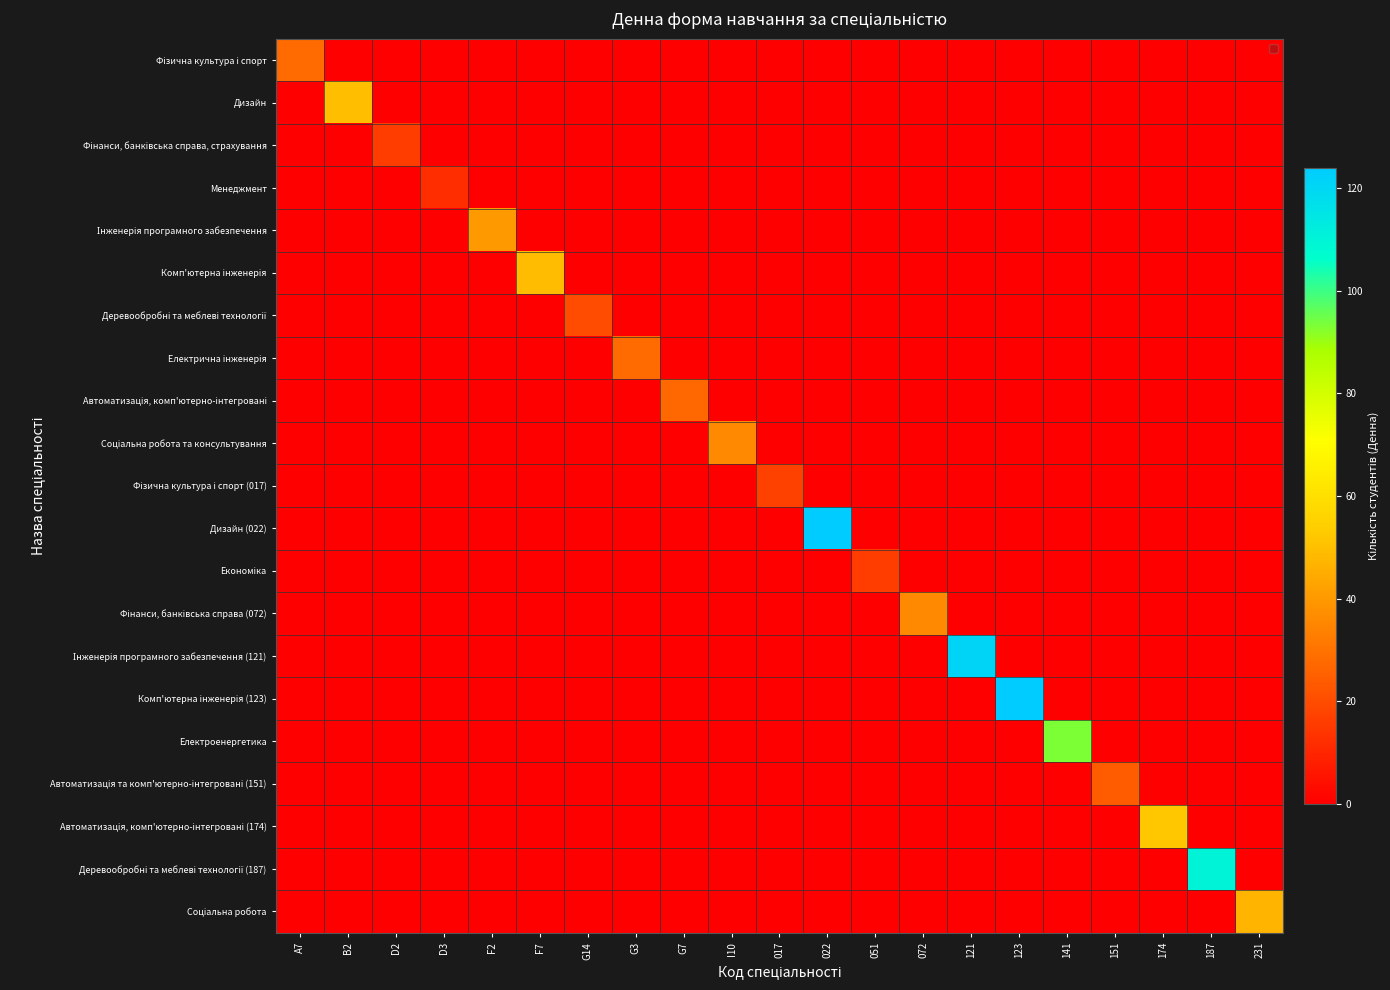

At how many categories does at least one series exceed 30?

12